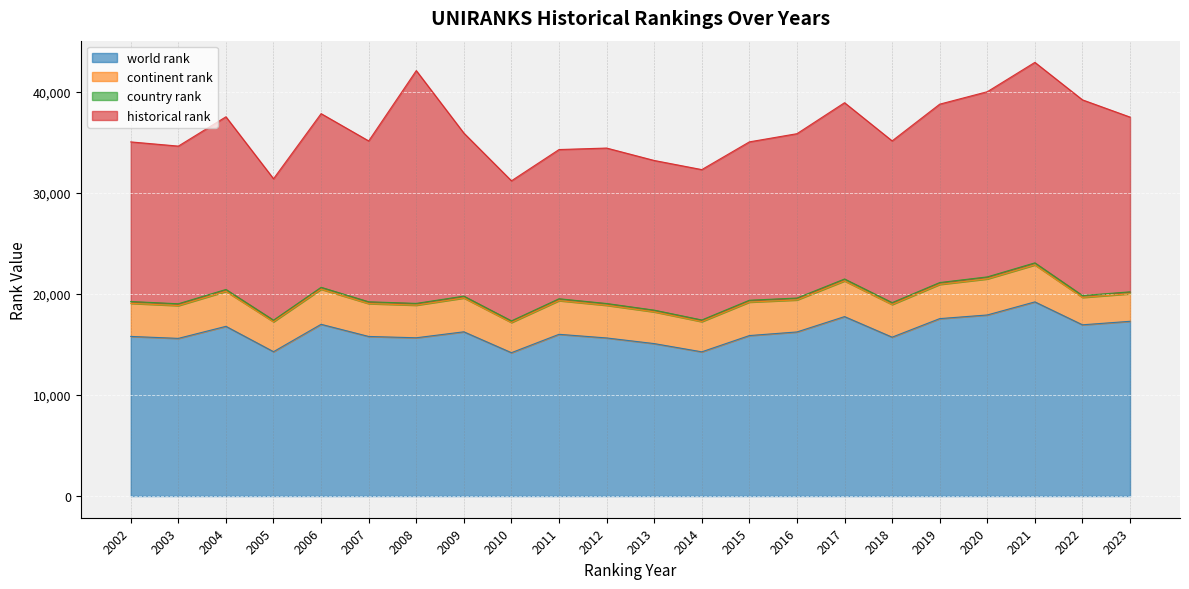

The historical rank series shows 15664.5 at 2015. True or false?

True